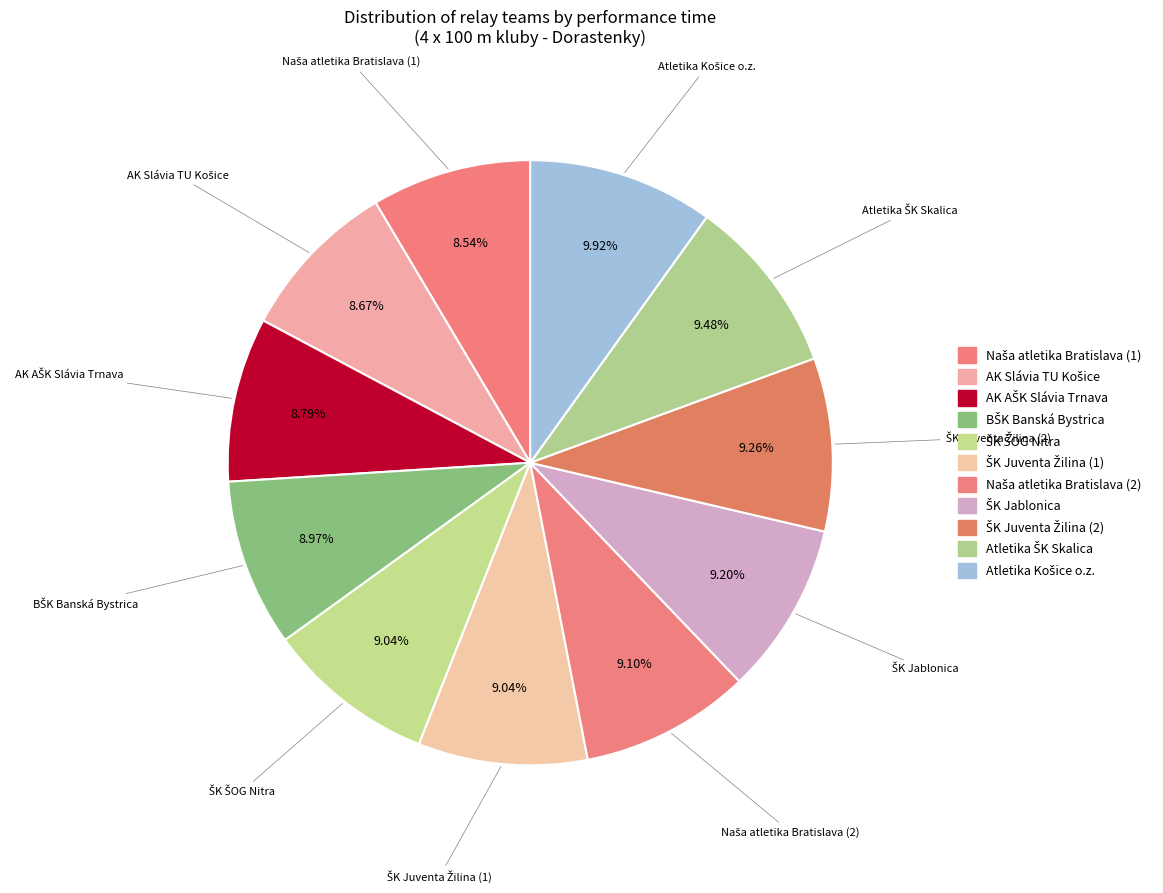

Is there any slice that represents more than half of the pie?

No